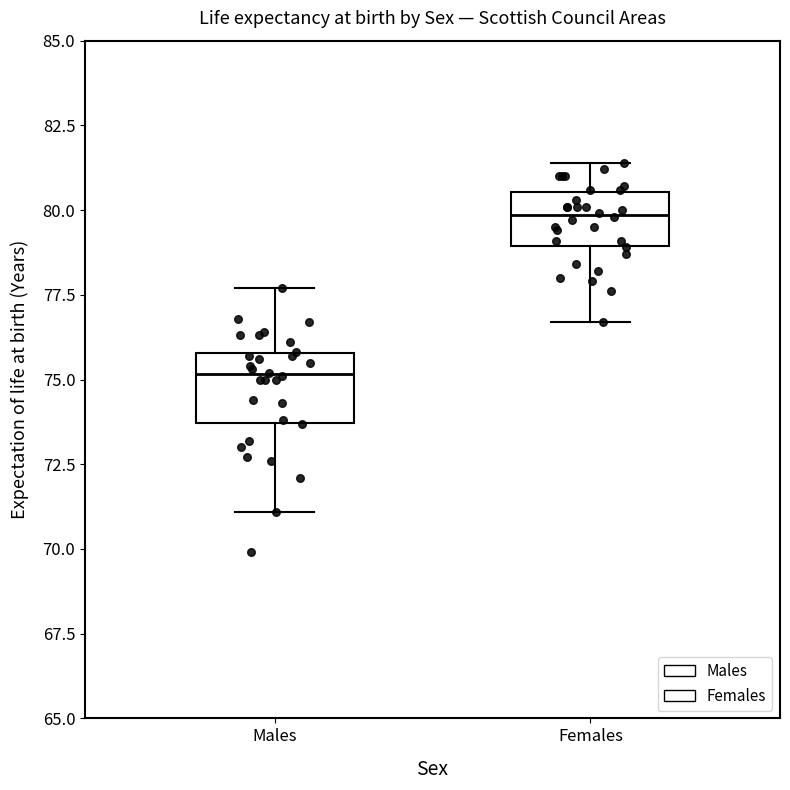

Reading left to right, transcribe this box plot: for each box, give where its median line is, the range the box spans, and where its two whiskers end, as read against the y-axis. The values are not printed on the chart, so give them approximately, as read against the axis.

Males: median 75.0, box 73.5 to 76.0, whiskers 71.0 to 77.5
Females: median 80.0, box 79.0 to 80.5, whiskers 76.5 to 81.5